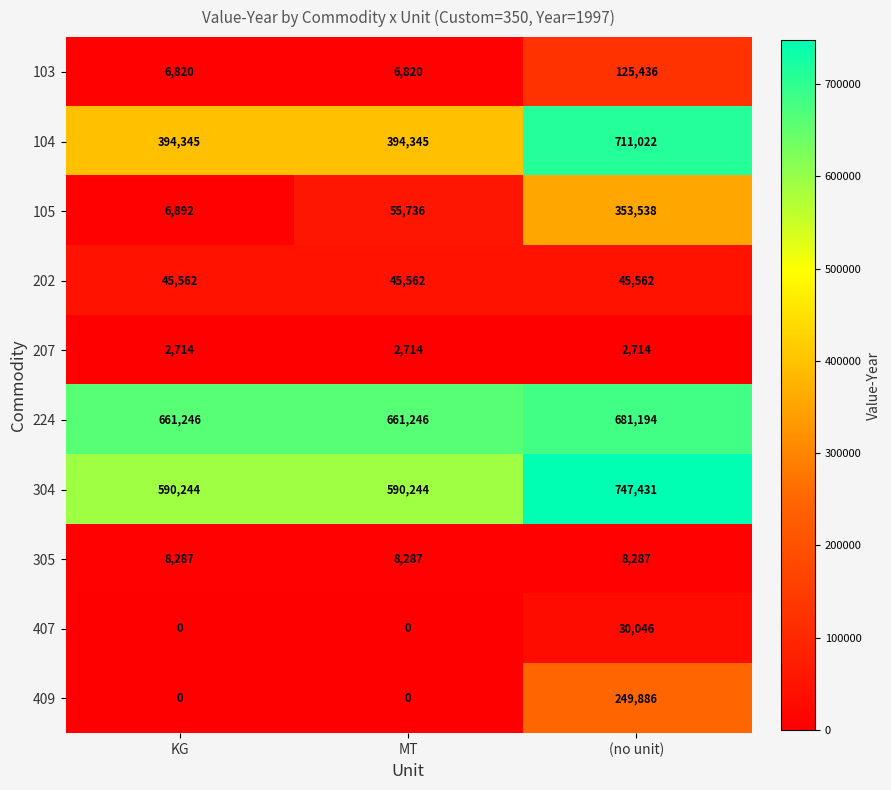

List the series in order of their peak value, lowest first.

207, 305, 407, 202, 103, 409, 105, 224, 104, 304